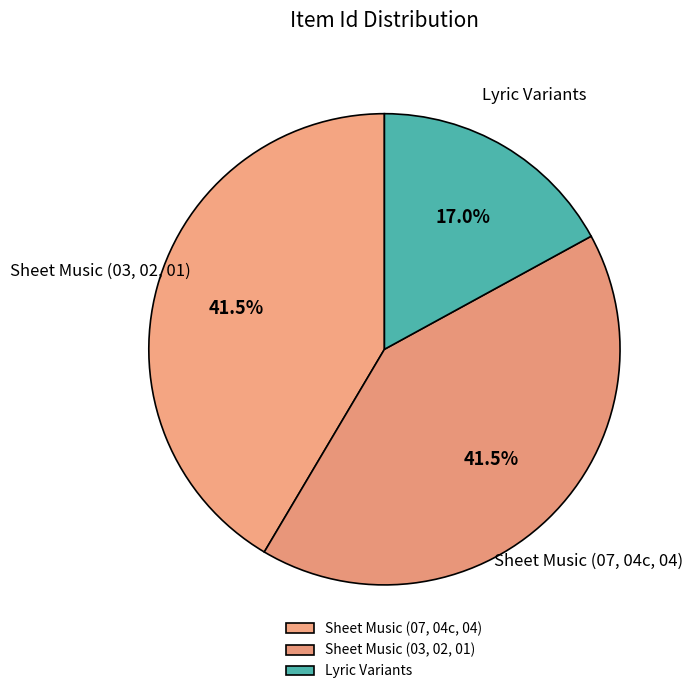

Is there a majority slice in this chart?

No